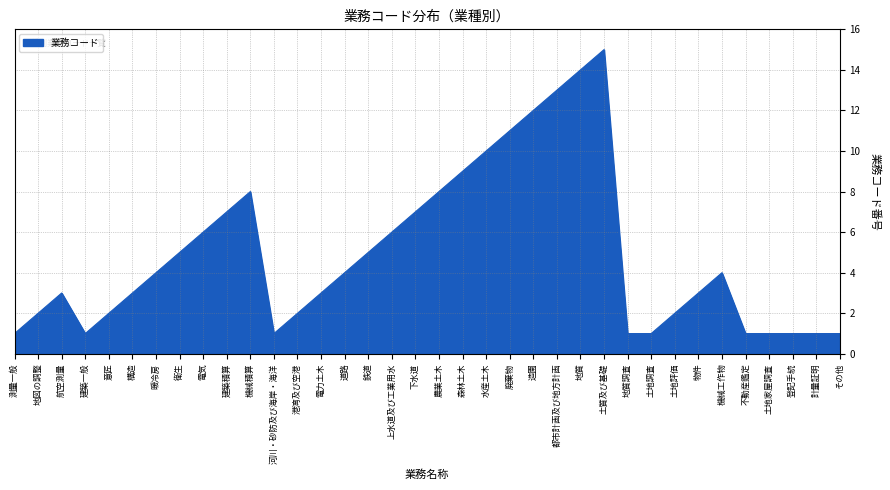

How many series are shown in this chart?

1